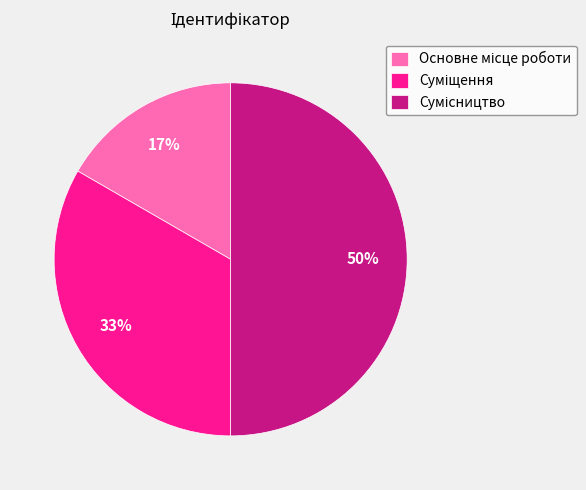

To the nearest percent, what is the average slice percentage?

33%